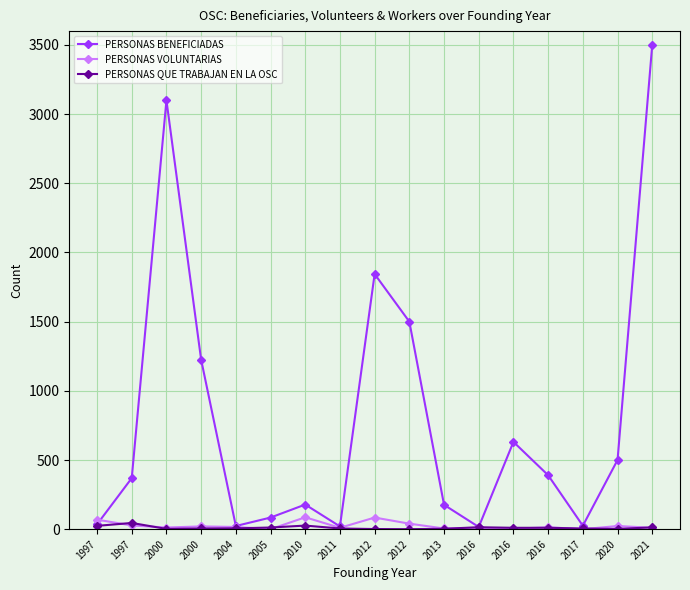

What is the difference between the highest and lowest values at 2005?

84